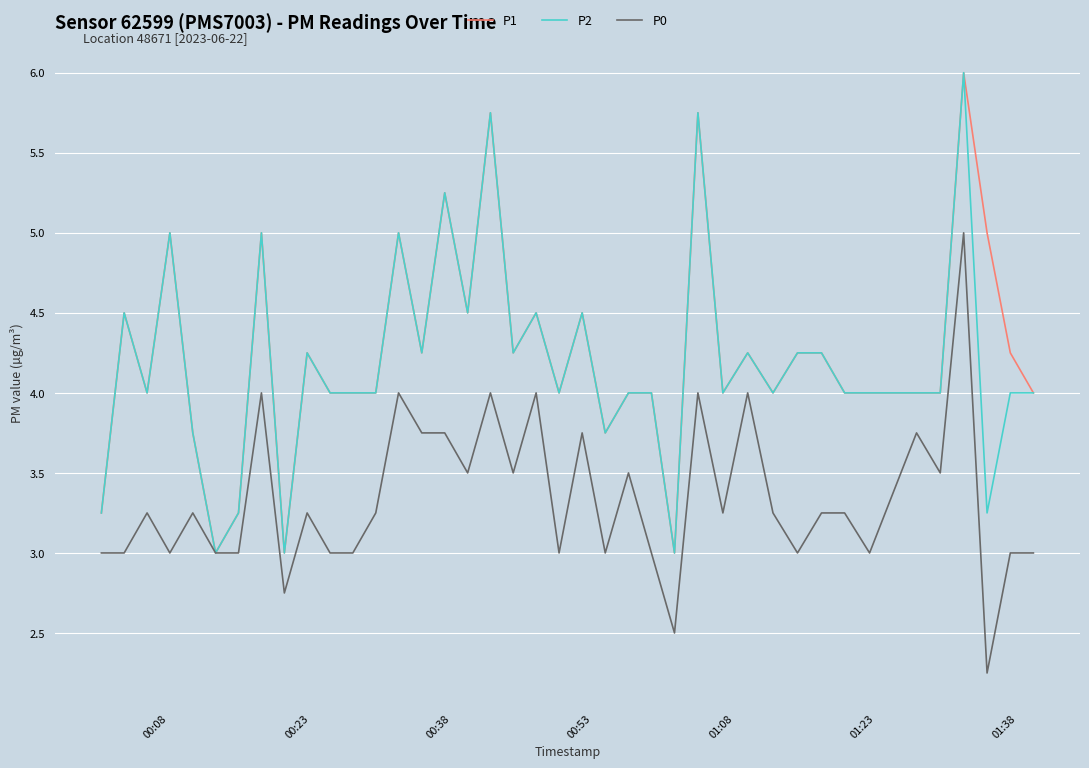

What is the lowest value of the P1 series?

3.0